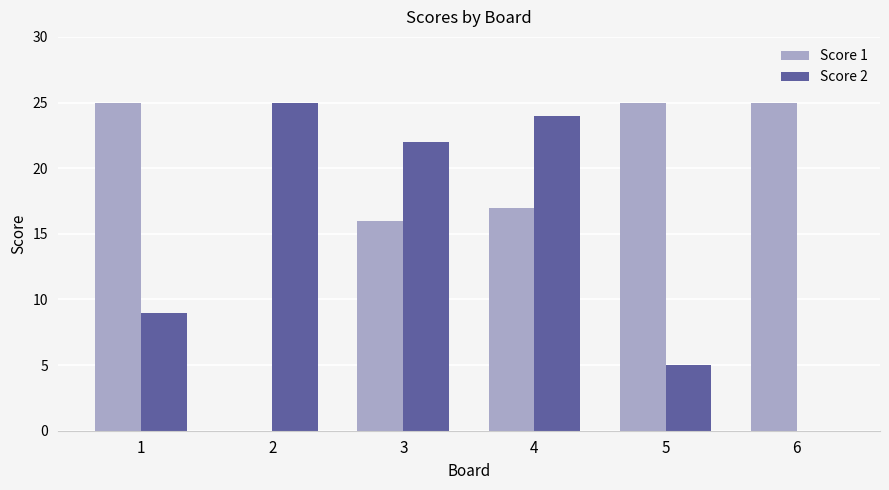

At which label is Score 1 closest to 12?

3